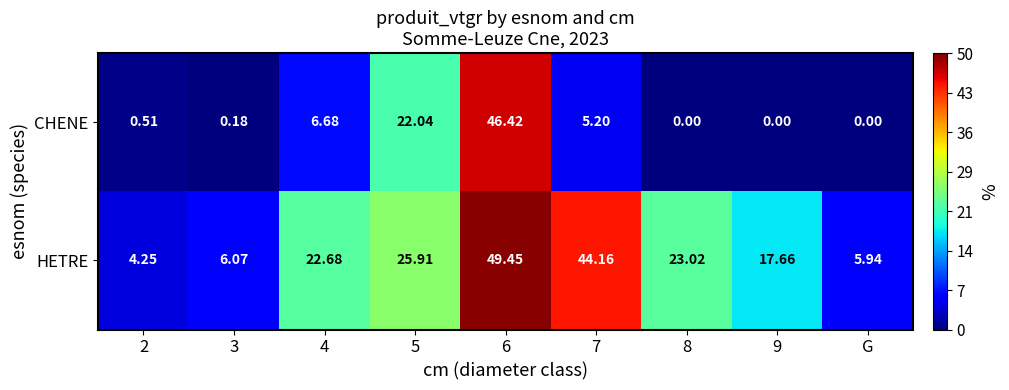

List the series in order of their overall mean, lowest first.

CHENE, HETRE